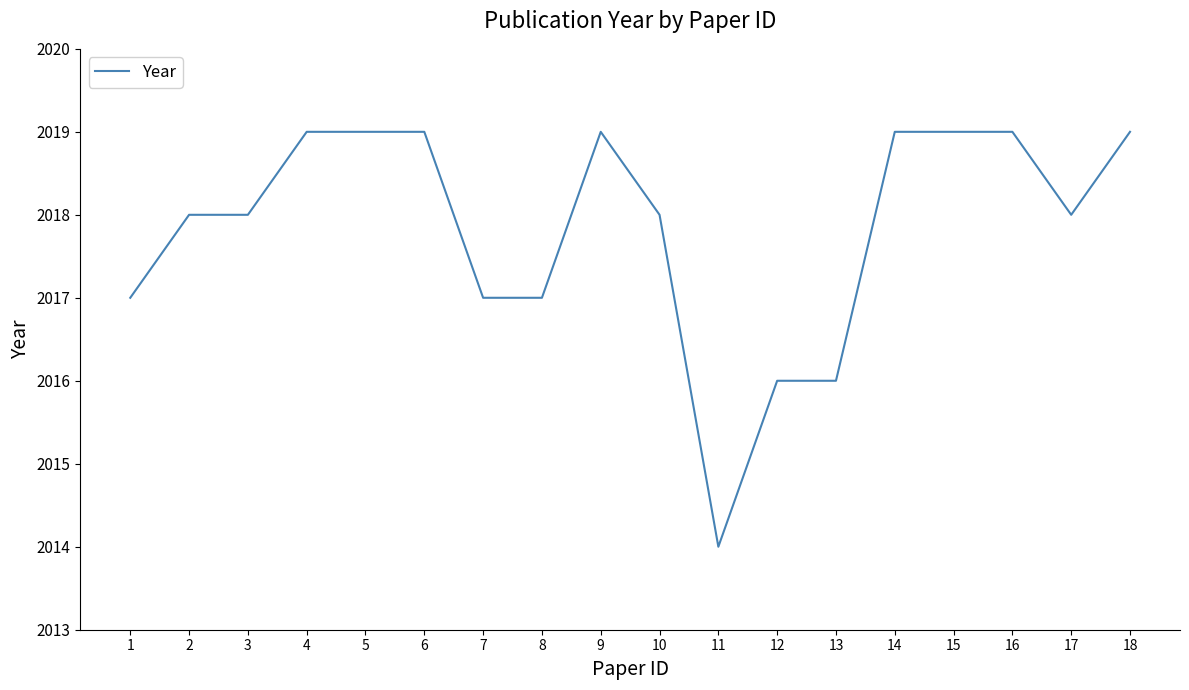

What is the difference between the maximum and minimum values?

5